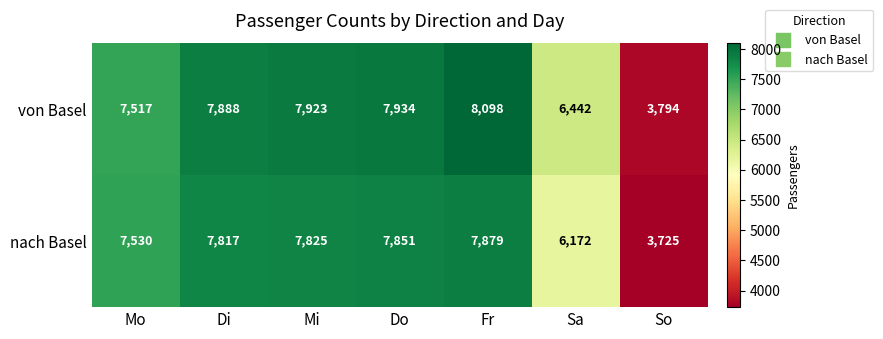

What is the difference between the second highest and second lowest values in the von Basel series?

1492